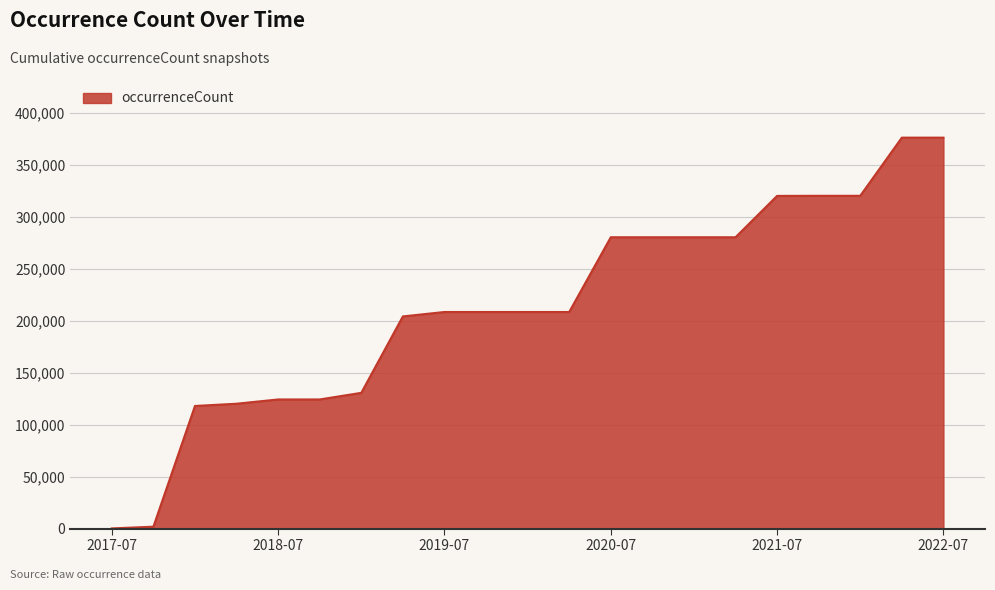

What is the maximum value shown in the chart?

376108